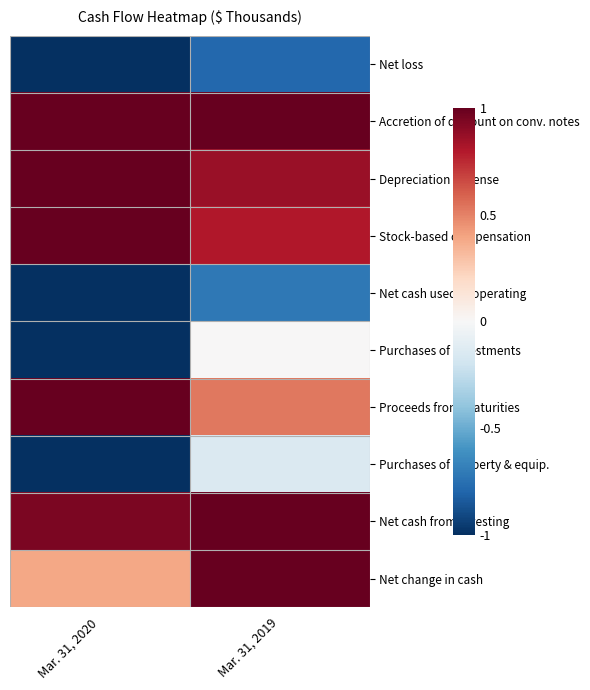

Reading left to right, extract all data points from this chart.

Net loss: Mar. 31, 2020=-1.0	Mar. 31, 2019=-0.8
Accretion of discount on conv. notes: Mar. 31, 2020=1.0	Mar. 31, 2019=1.0
Depreciation expense: Mar. 31, 2020=1.0	Mar. 31, 2019=0.9
Stock-based compensation: Mar. 31, 2020=1.0	Mar. 31, 2019=0.8
Net cash used in operating: Mar. 31, 2020=-1.0	Mar. 31, 2019=-0.7
Purchases of investments: Mar. 31, 2020=-1.0	Mar. 31, 2019=0.0
Proceeds from maturities: Mar. 31, 2020=1.0	Mar. 31, 2019=0.5
Purchases of property & equip.: Mar. 31, 2020=-1.0	Mar. 31, 2019=-0.1
Net cash from investing: Mar. 31, 2020=0.9	Mar. 31, 2019=1.0
Net change in cash: Mar. 31, 2020=0.4	Mar. 31, 2019=1.0